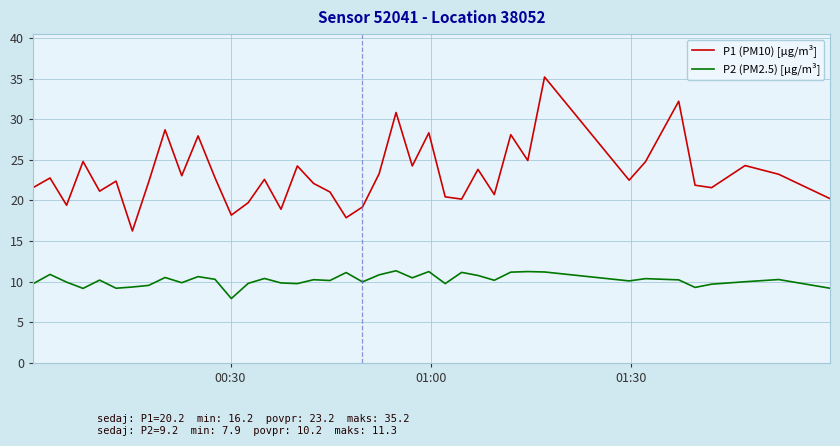

What is the sum of all P1 (PM10) [µg/m³] values?

927.9